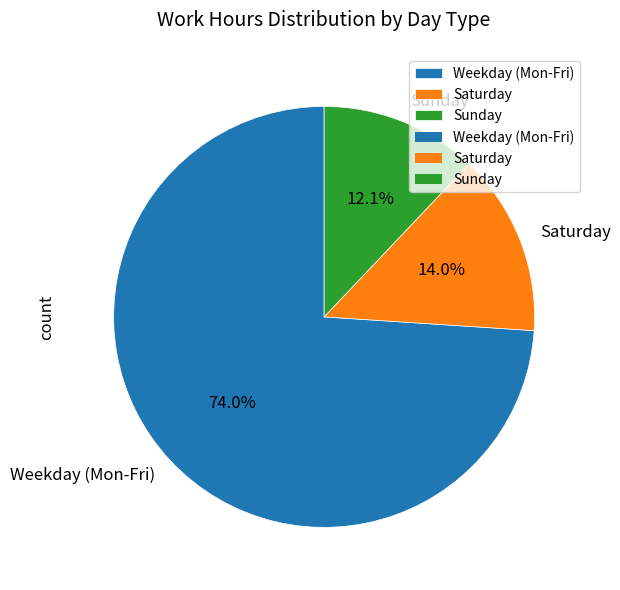

What is the largest slice in the pie chart?

Weekday (Mon-Fri)